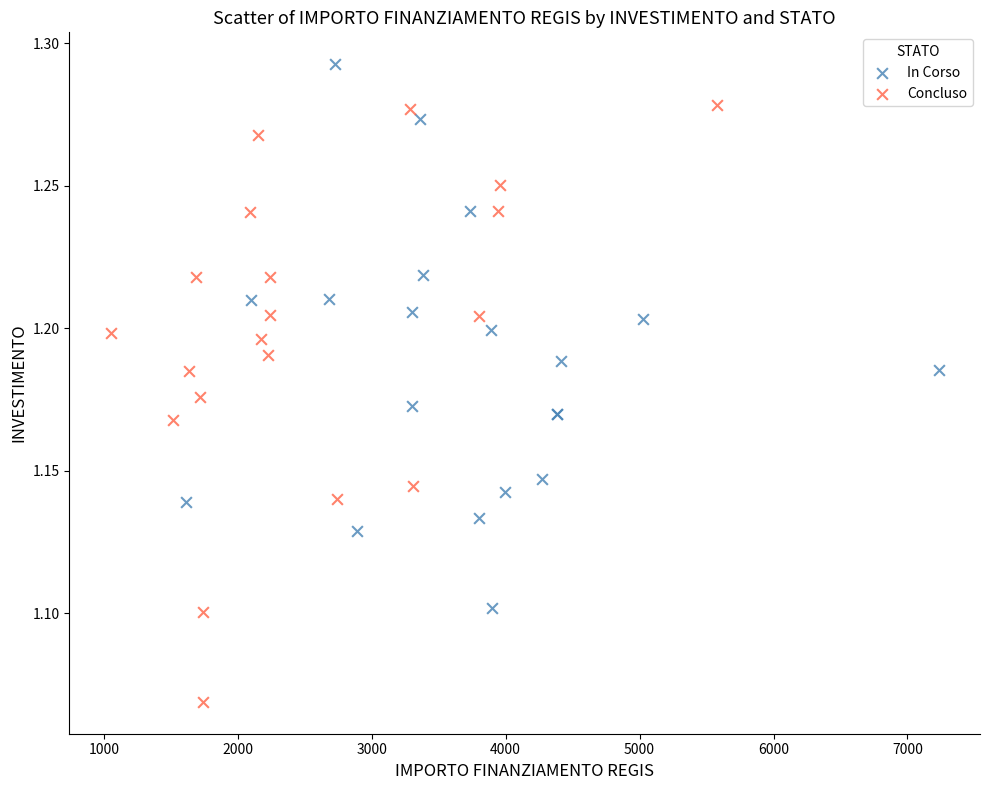

Which series has the largest Y range (max minus min)?

Concluso